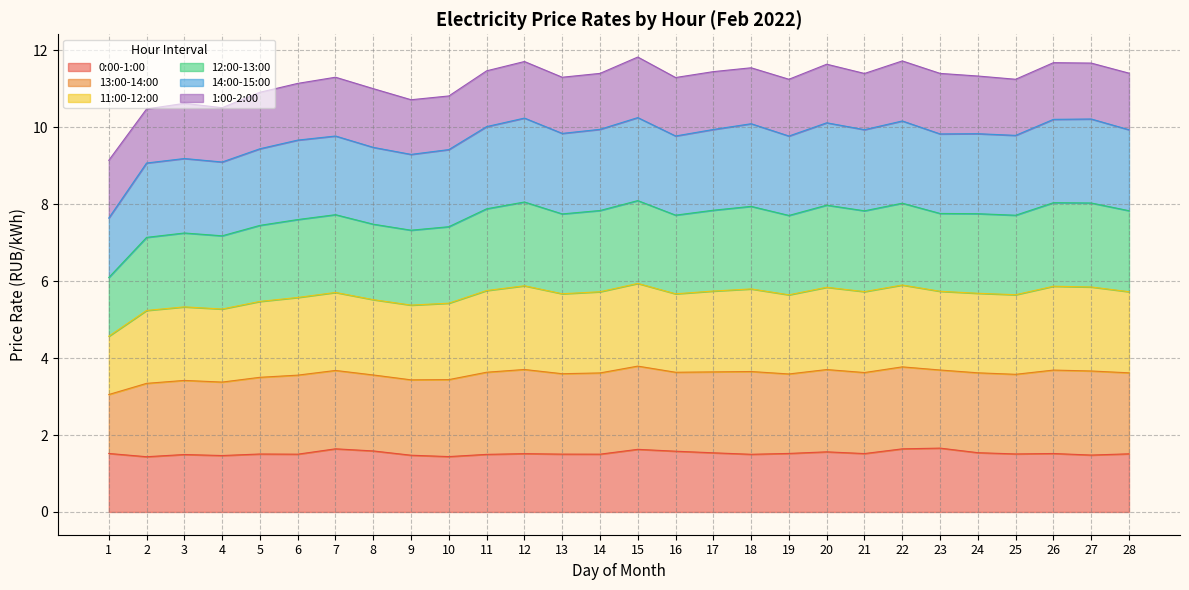

Which series changed the most between 3 and 4?

14:00-15:00